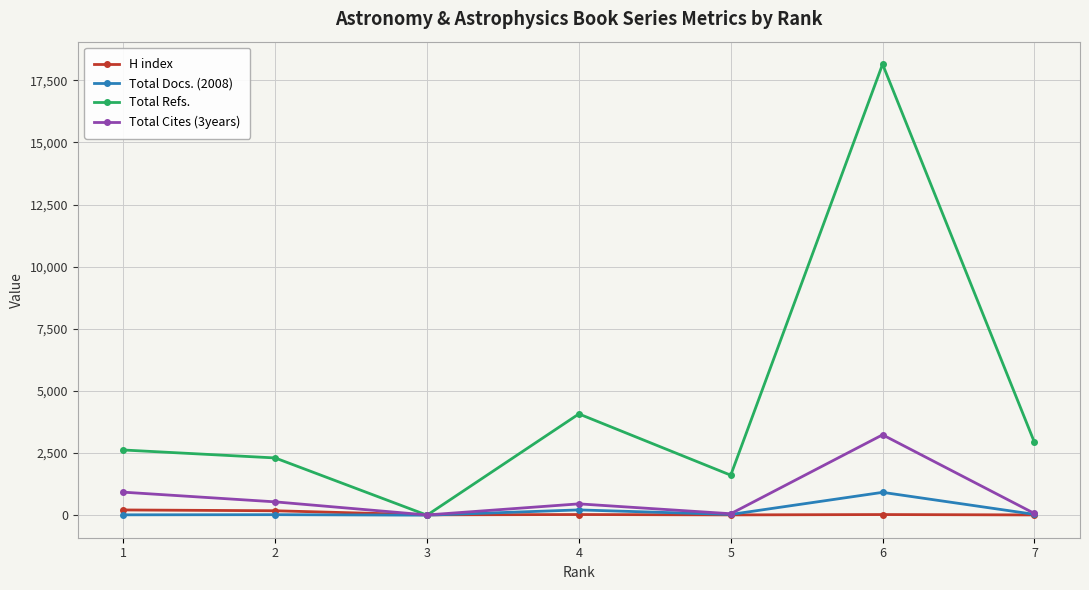

What is the greatest value displayed?

18147